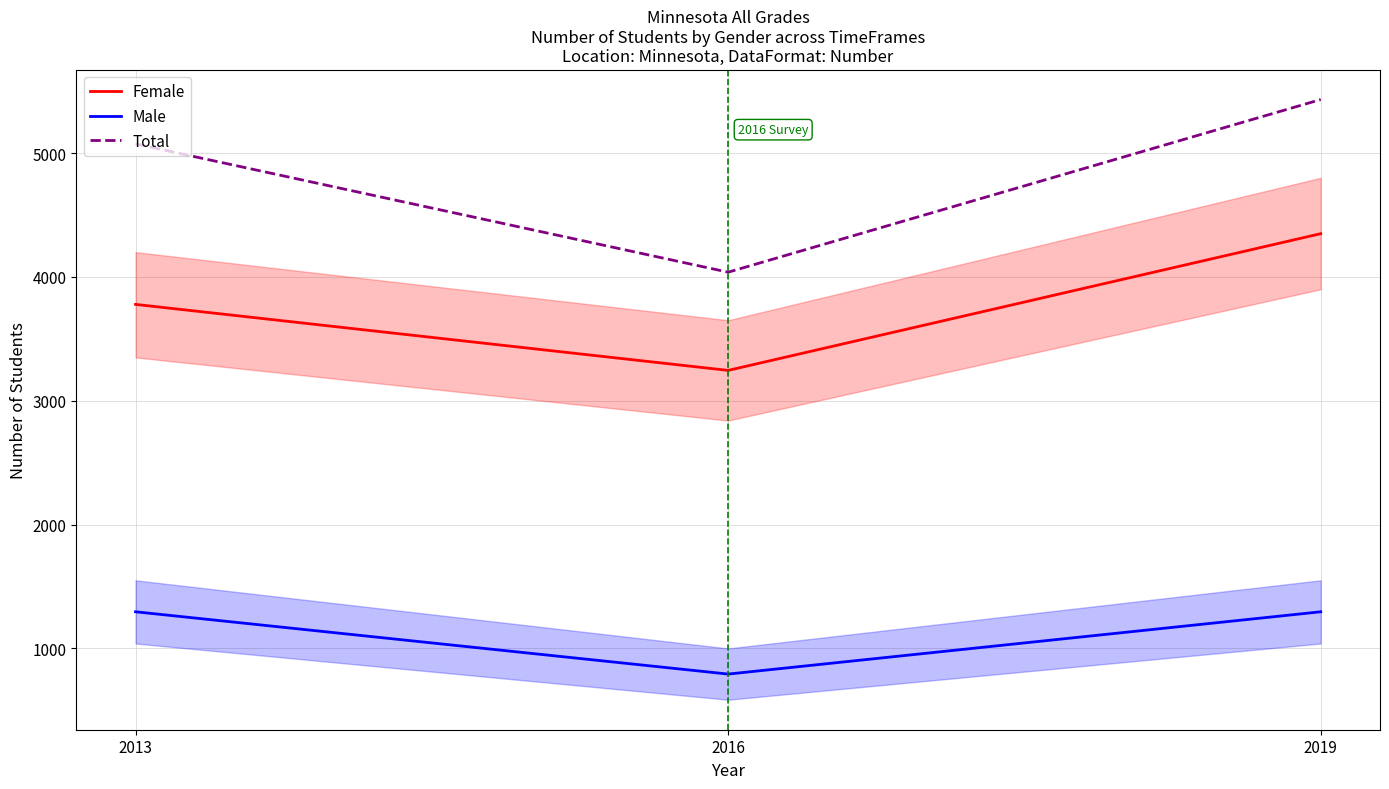

At which category is the sum across all series the highest?

2019